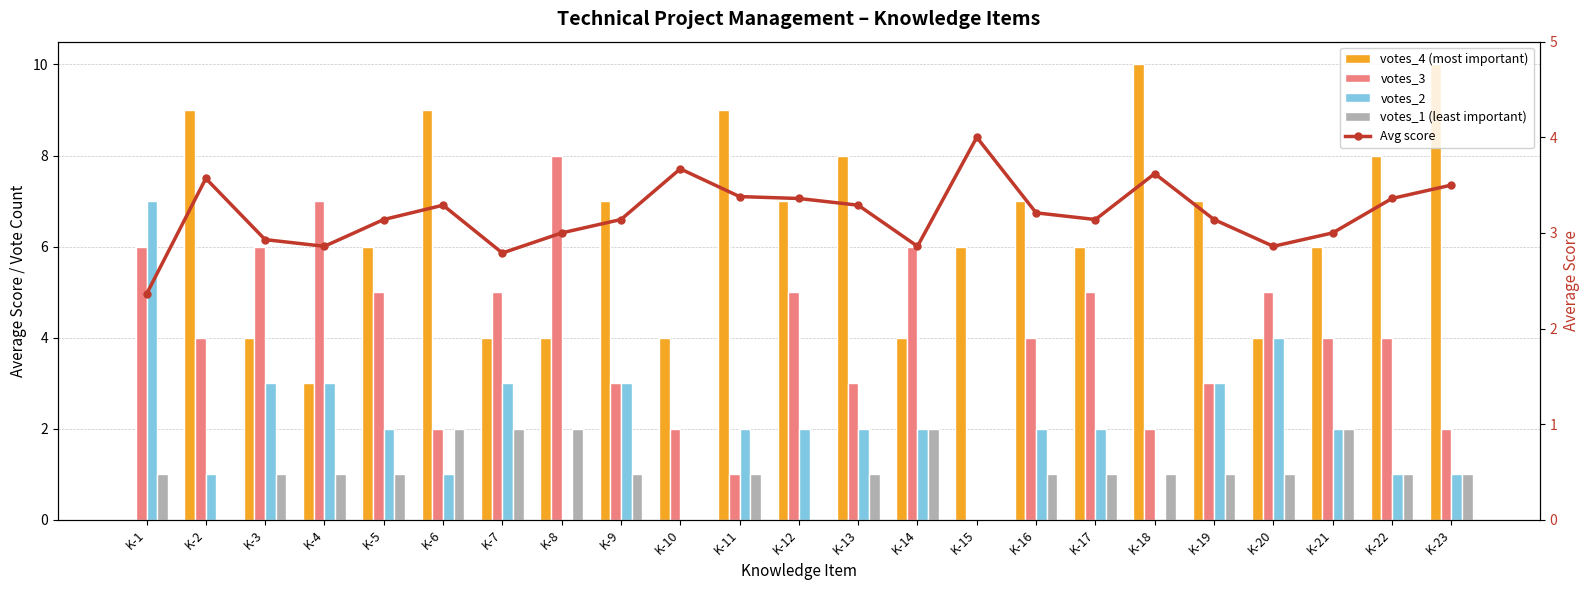

Which category has the lowest value in the votes_1 (least important) series?

K-2